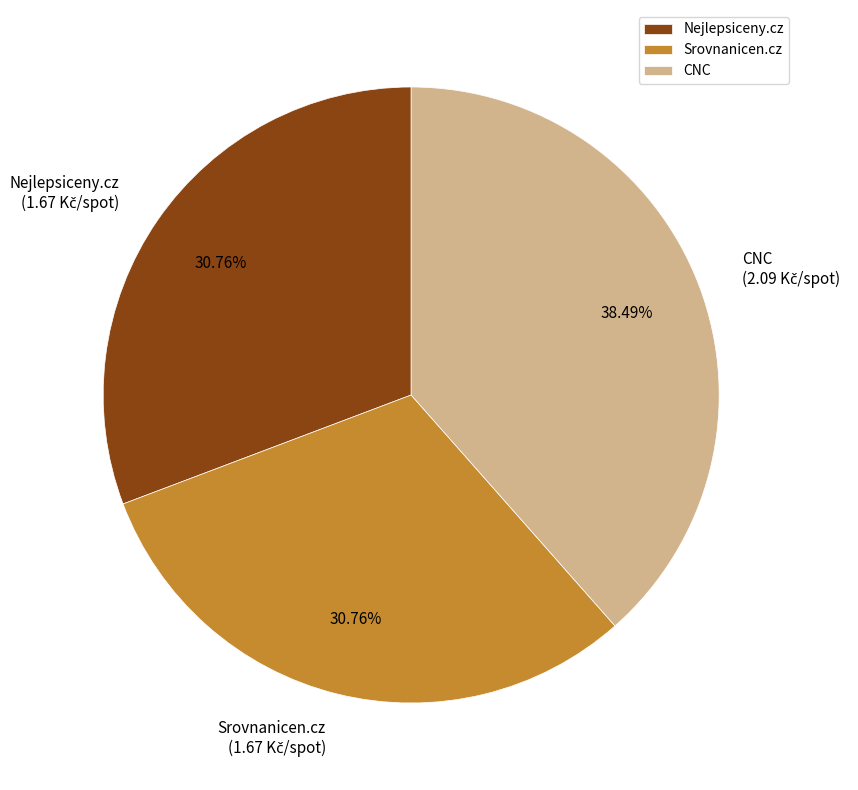

Which slice is the largest?

CNC